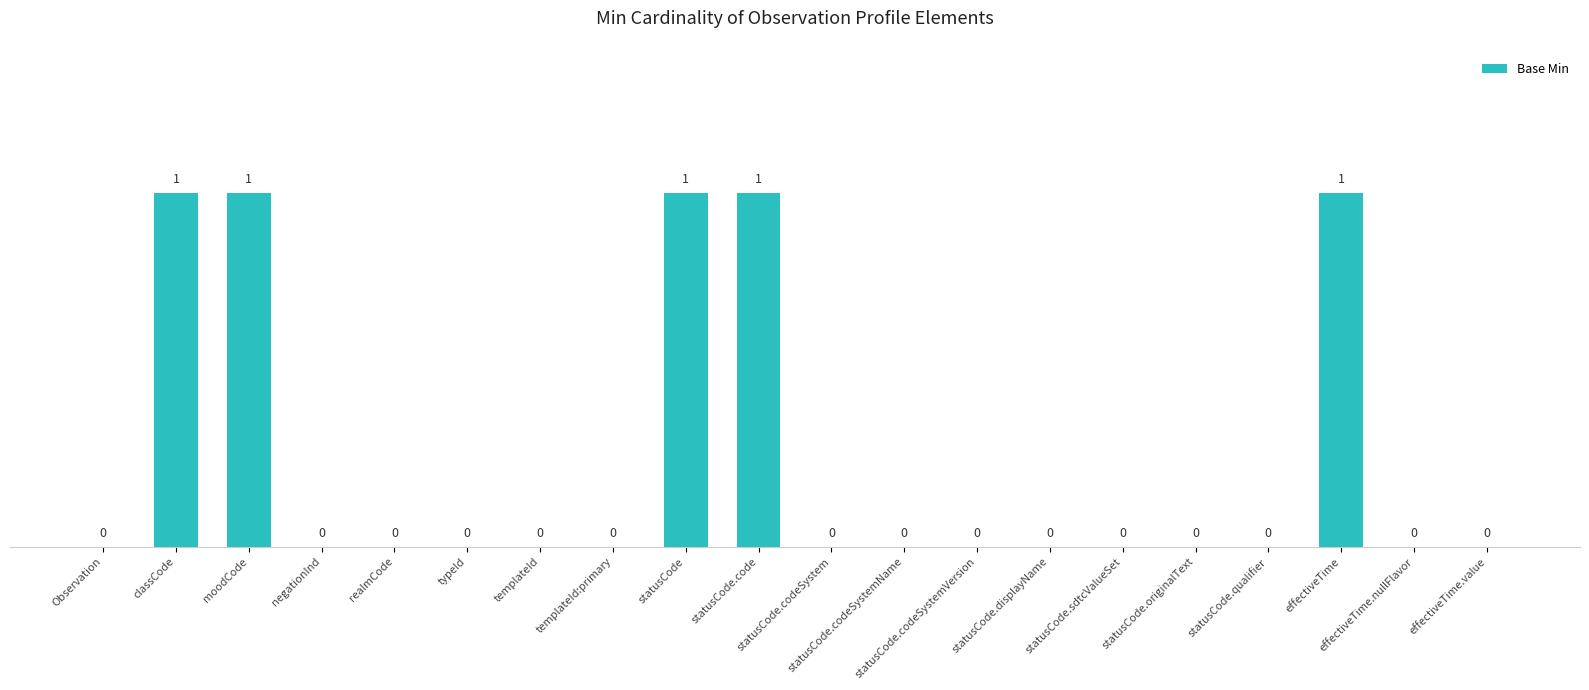

What is the sum of all values?

5